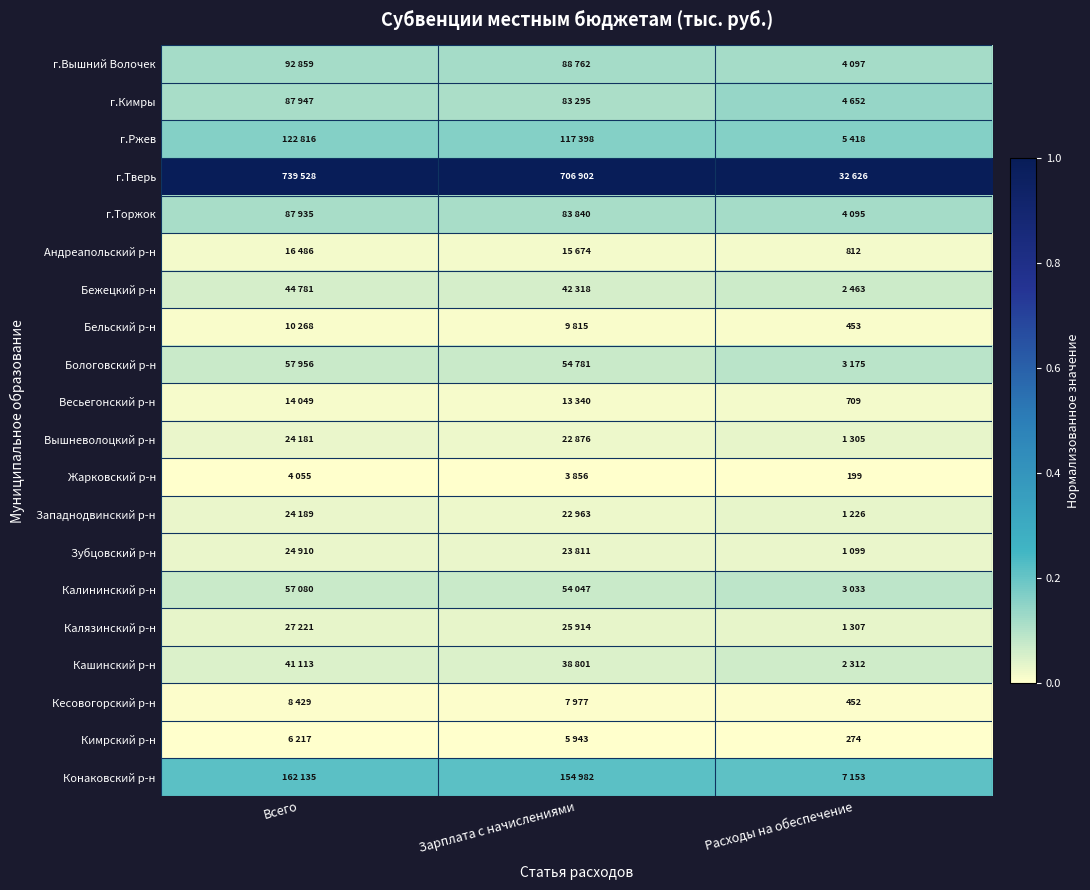

What value does the г.Тверь series have at Расходы на обеспечение?

1.0